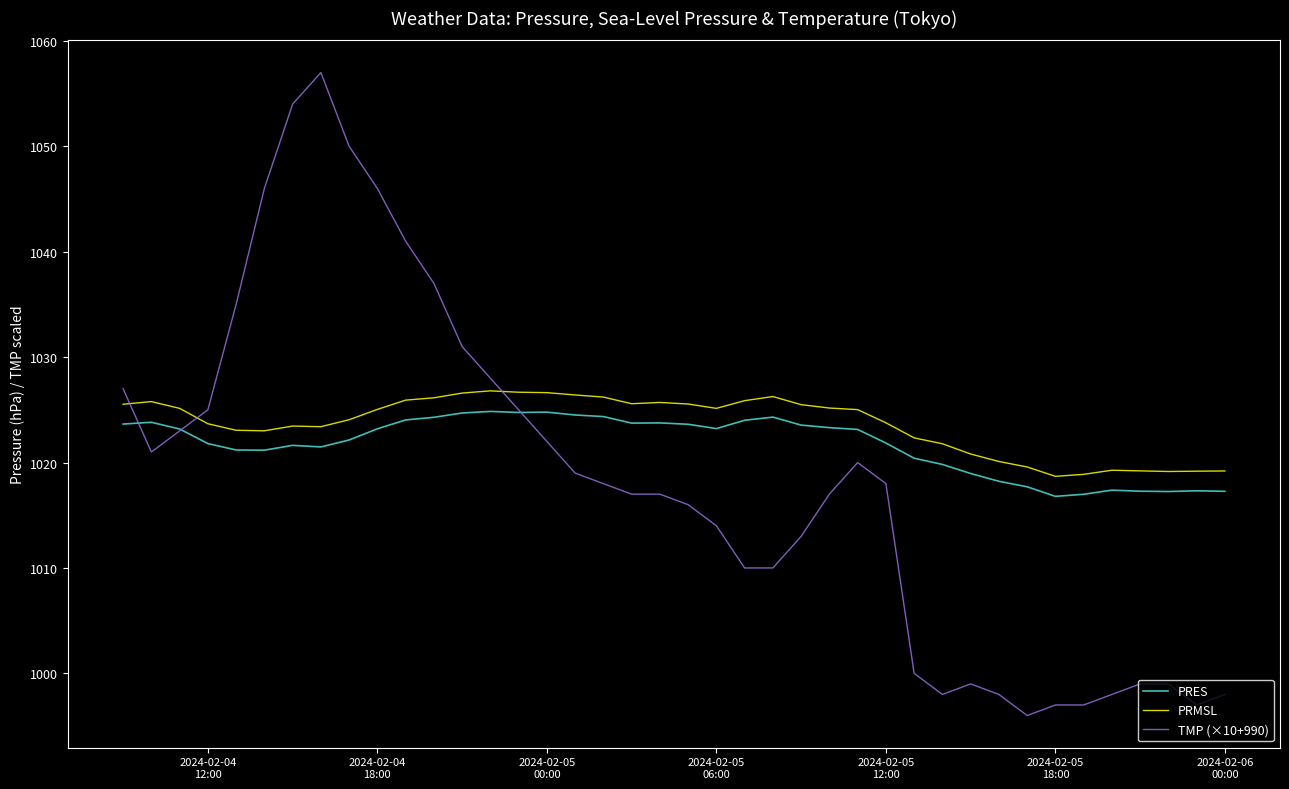

How many series are shown in this chart?

3